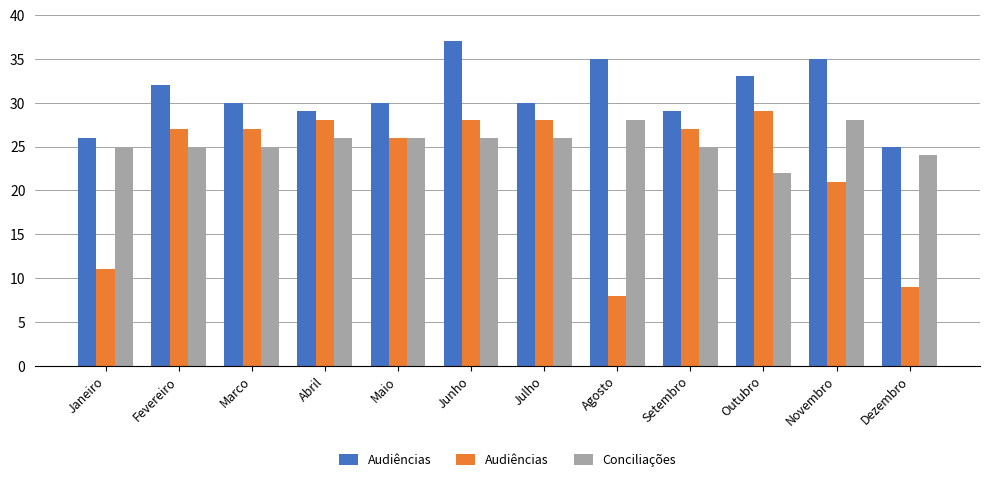

Rank the series by their average value, from lowest to highest.

Audiências, Conciliações